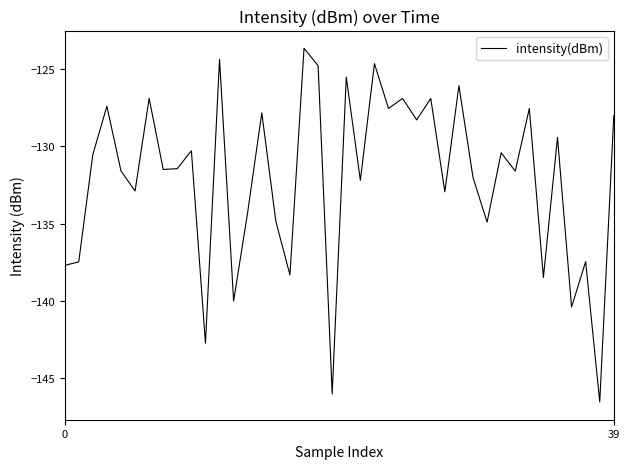

What is the greatest value displayed?

-123.7